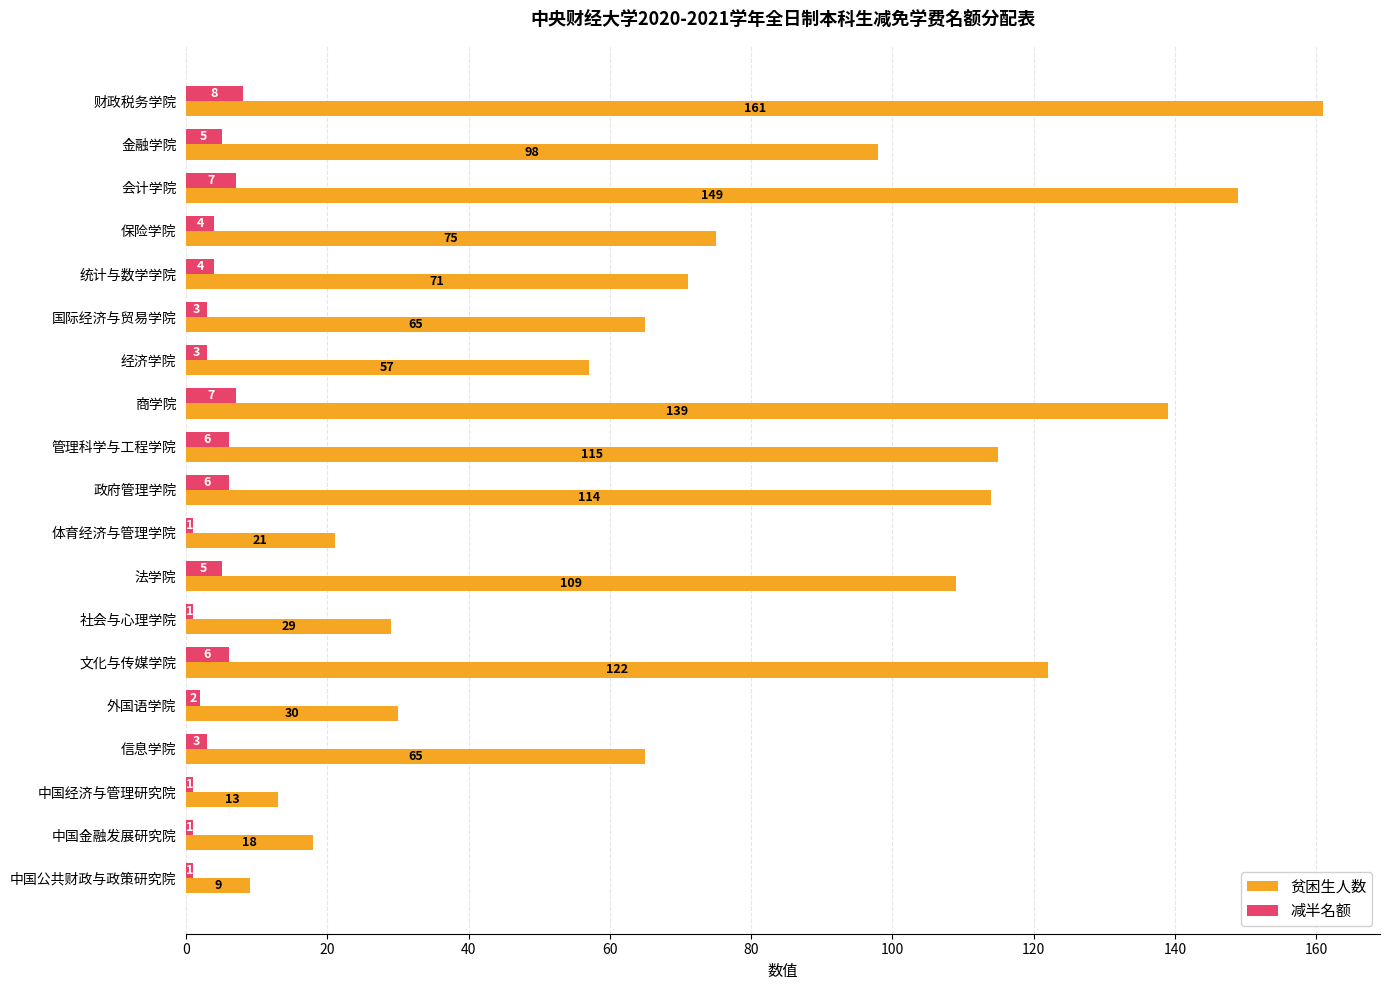

What is the sum of all 贫困生人数 values?

1460